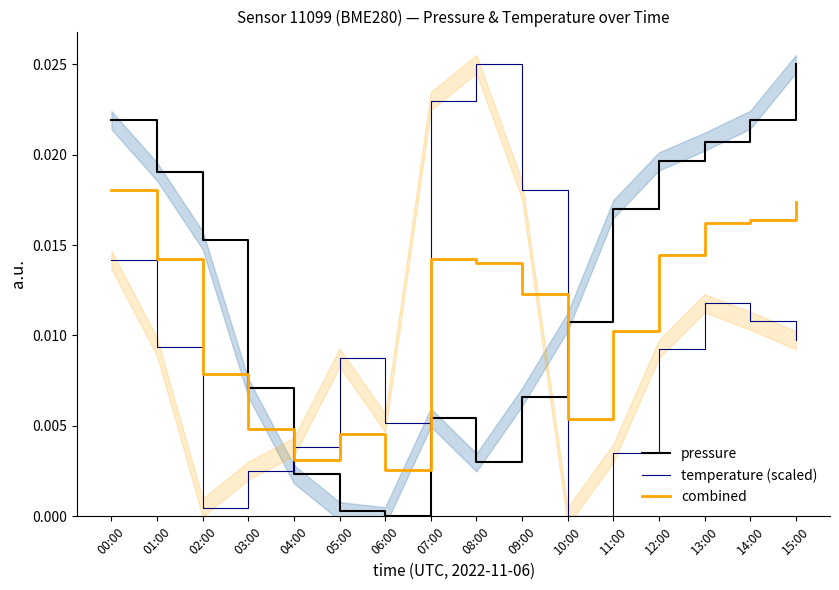

True or false: pressure and temperature (scaled) intersect in this chart.

True